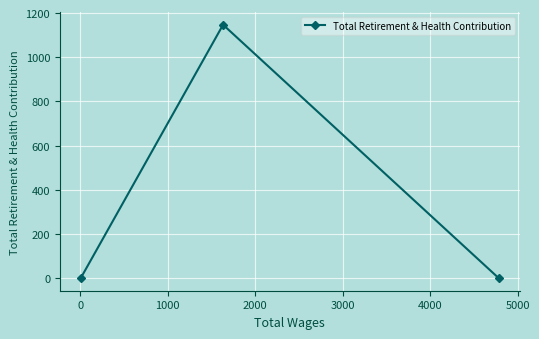

Reading left to right, extract all data points from this chart.

0	1147	0